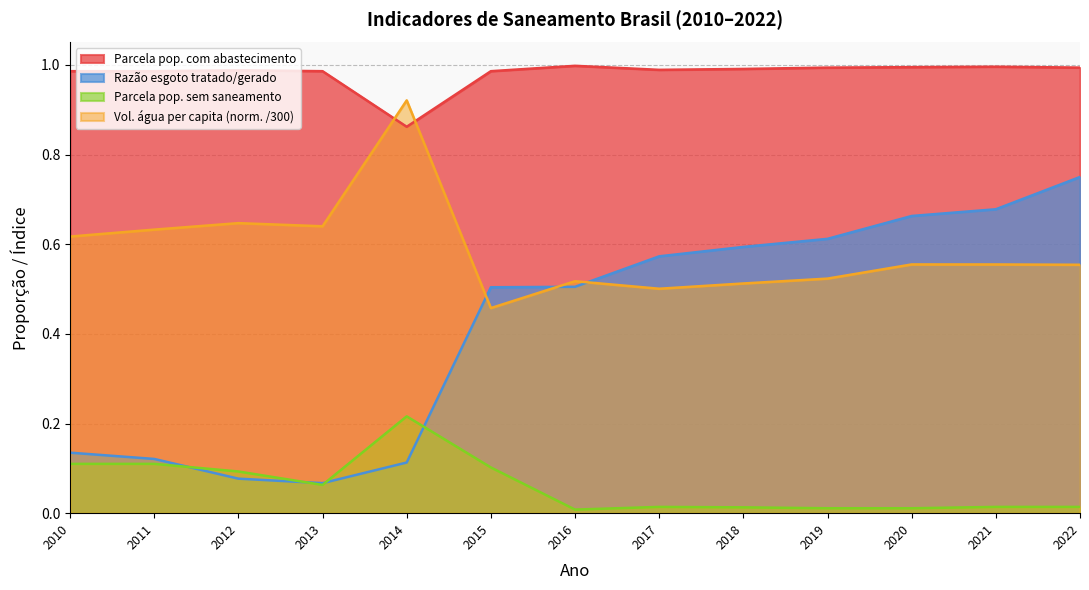

Is the value of Razão esgoto tratado/gerado at 2015 greater than the value of Volume de água per capita (L/hab.dia) at 2012?

No